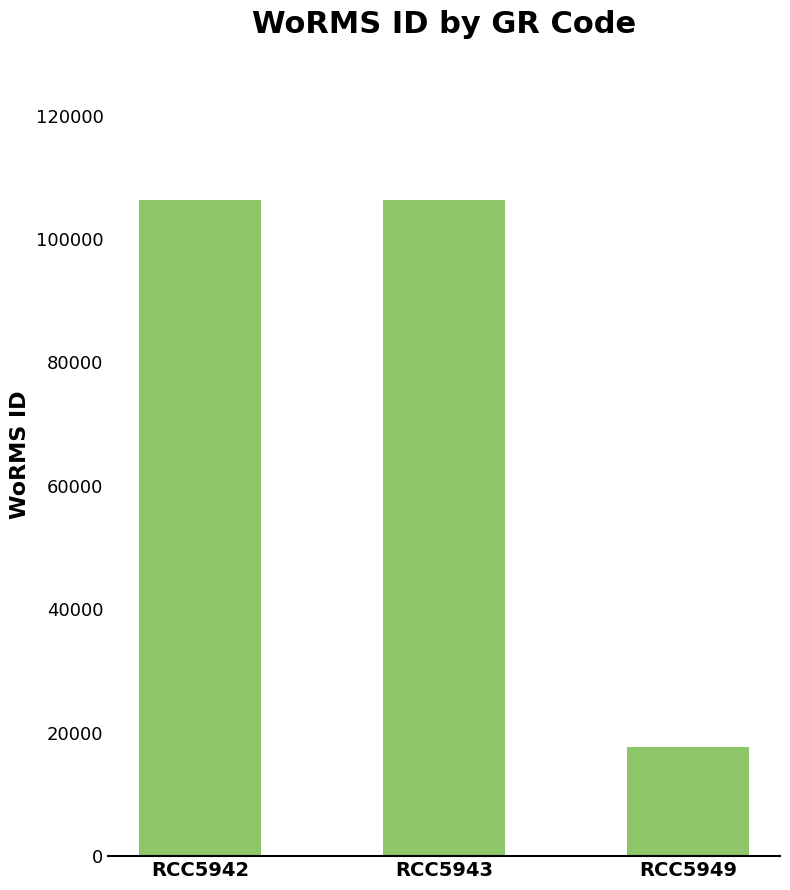

Which has a higher value, RCC5949 or RCC5942?

RCC5942